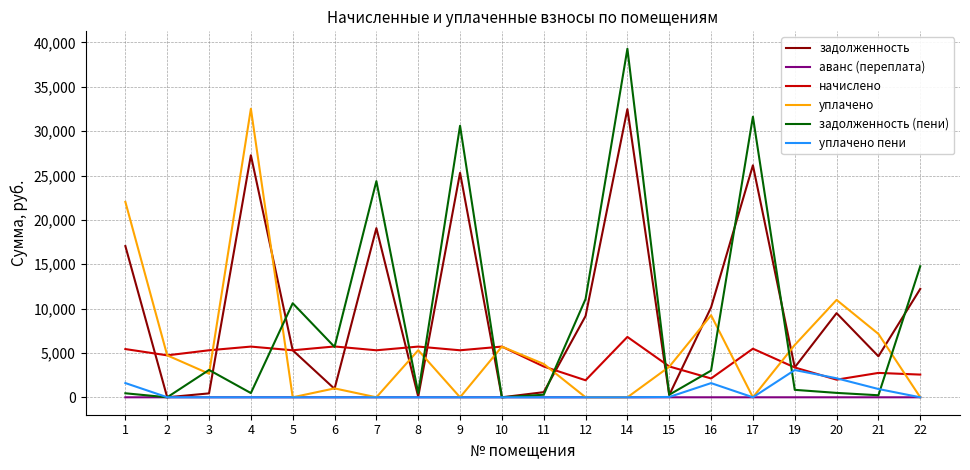

At which category does задолженность (пени) reach its first local peak?

3